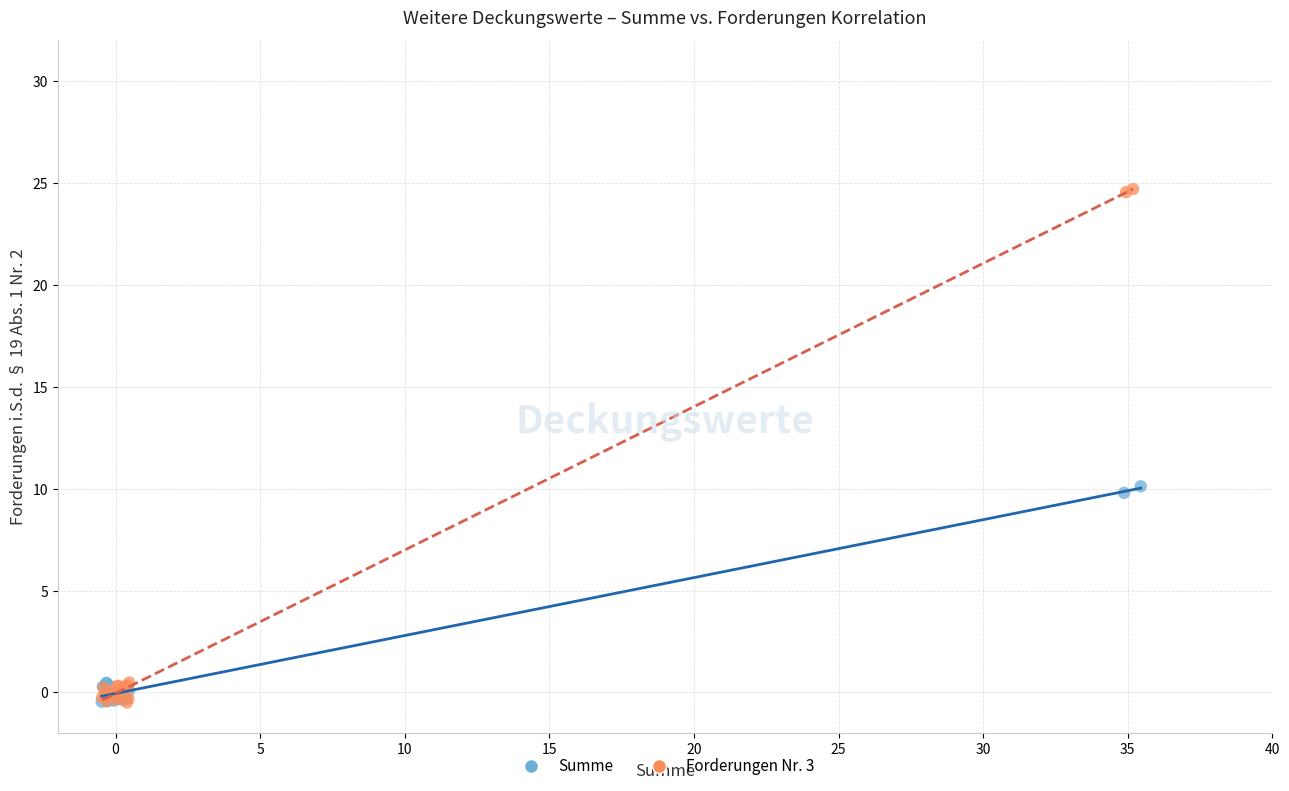

Which series has the widest spread of Y values?

Forderungen Nr. 3